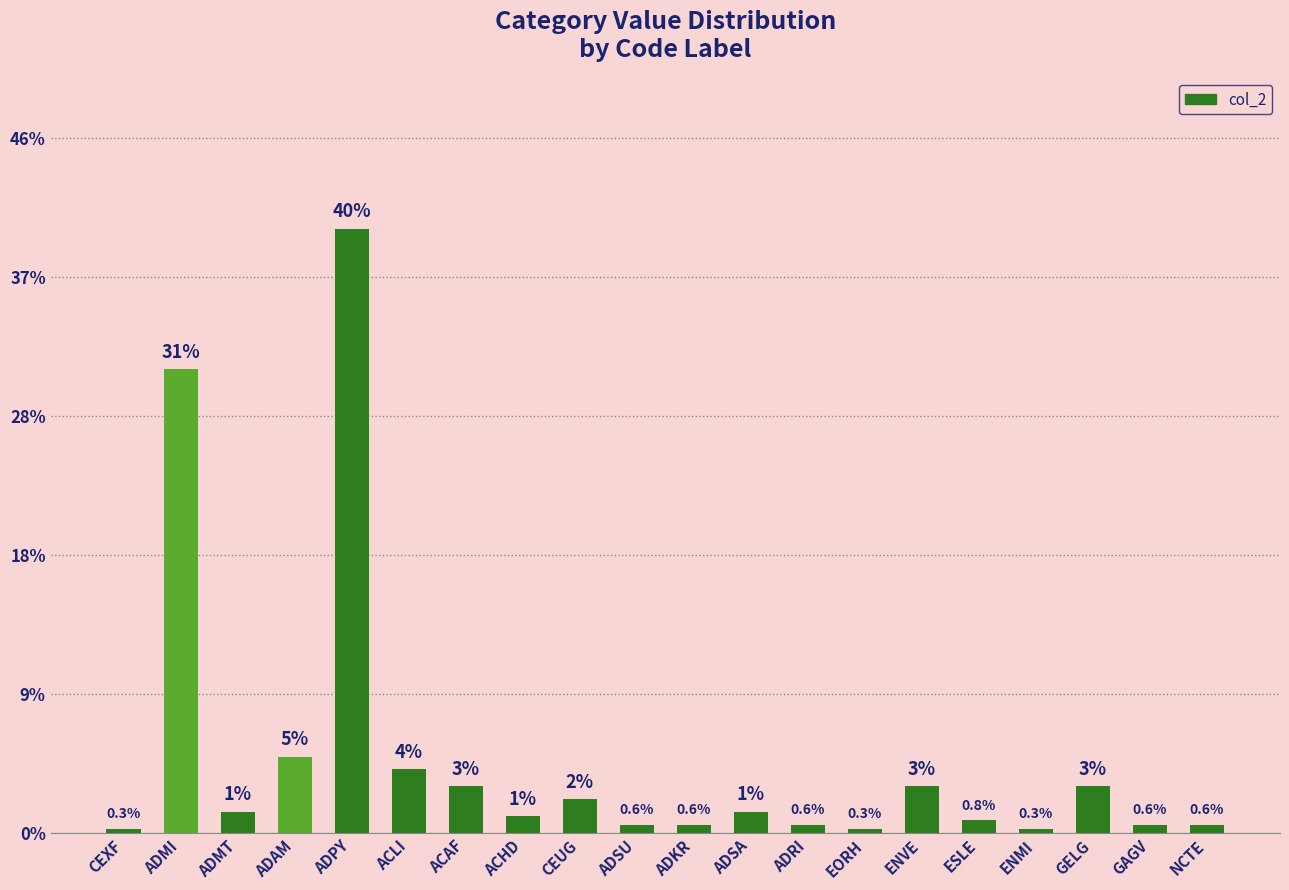

What is the label of the 10th bar from the left?

ADSU